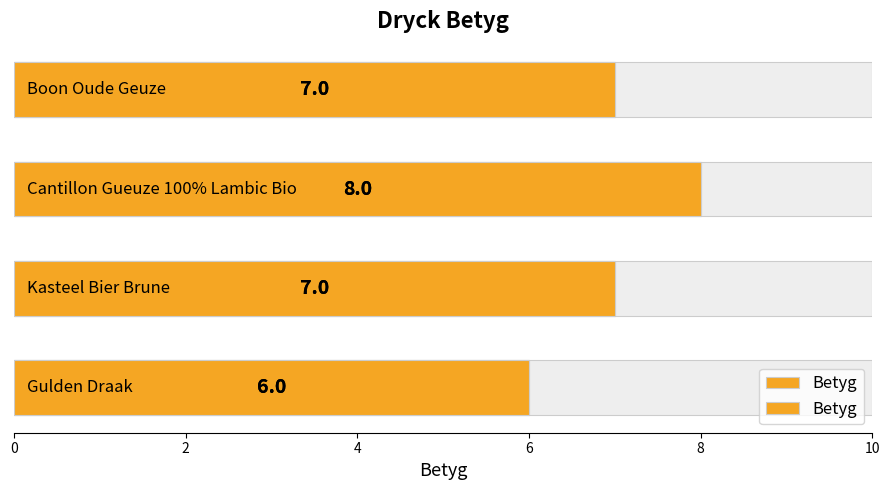

What is the sum of the values at 4 and 6?

15